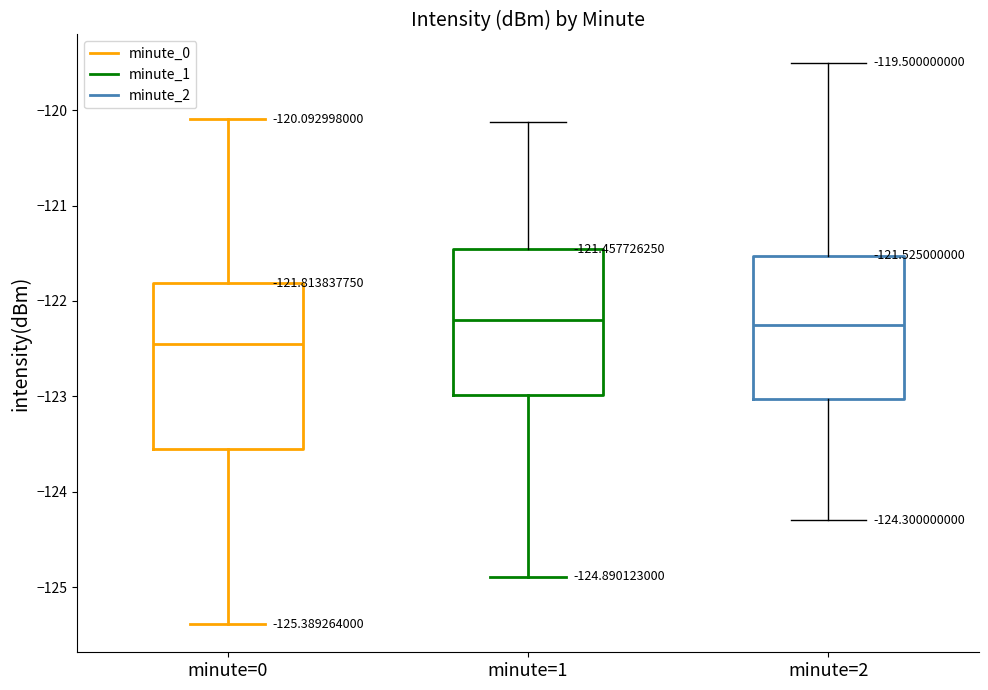

Which box has the lowest median line?

minute=0